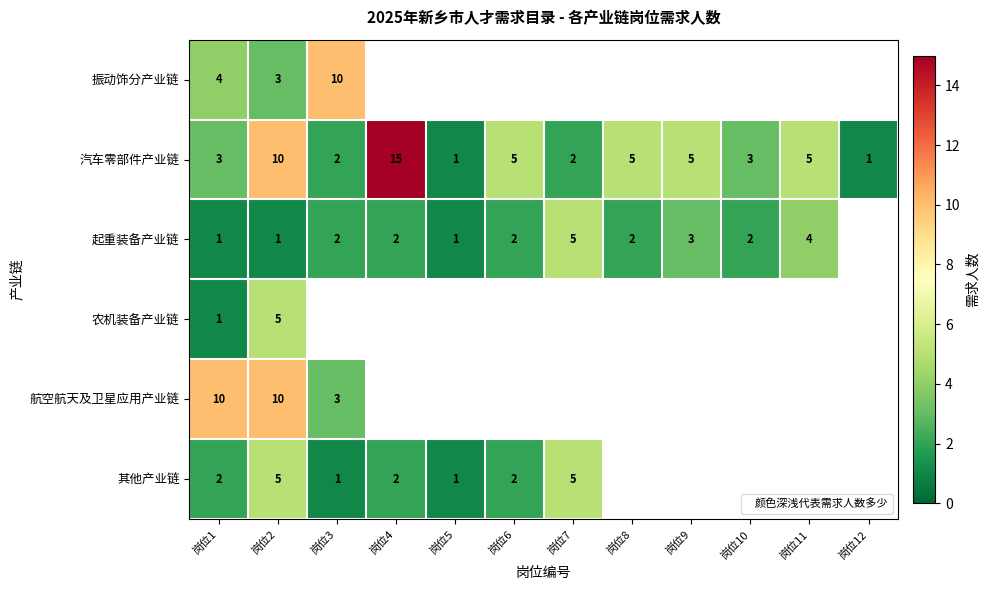

Which has a higher value, 岗位5 or 岗位11?

岗位11